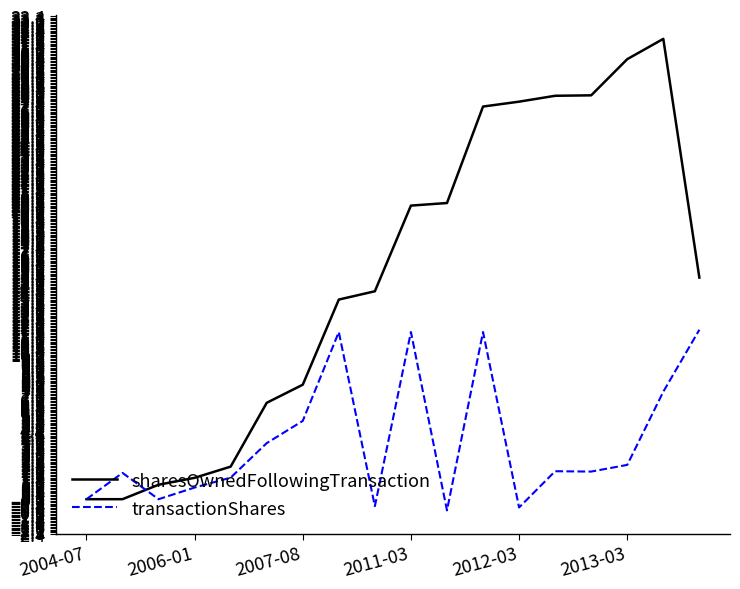

List the series in order of their overall mean, highest first.

sharesOwnedFollowingTransaction, transactionShares